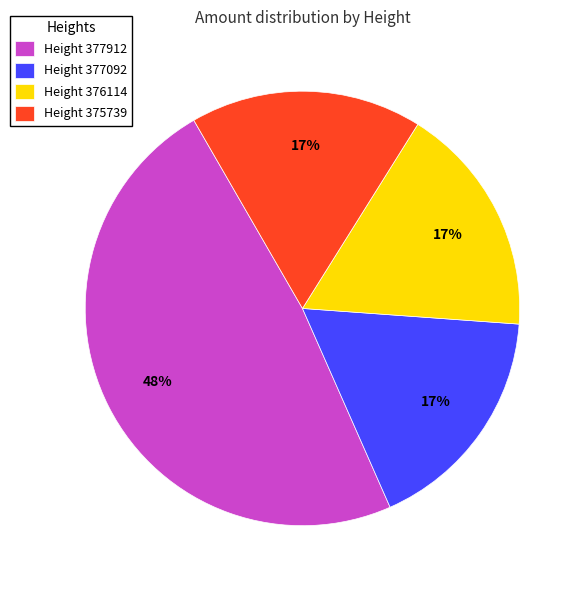

Combined, do Height 376114 and Height 377912 account for over 50%?

Yes